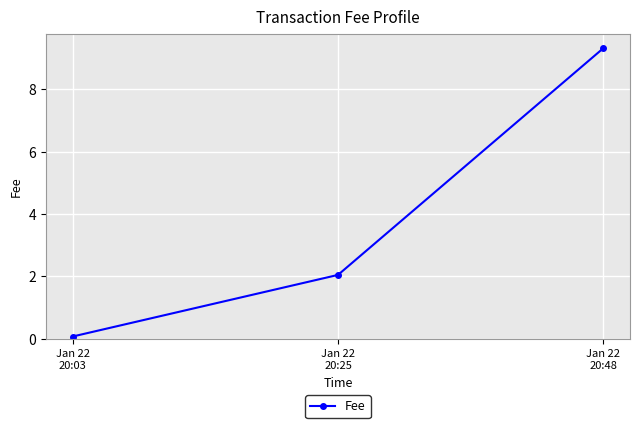

What is the change in value from Jan 22
20:03 to Jan 22
20:48?

+9.3